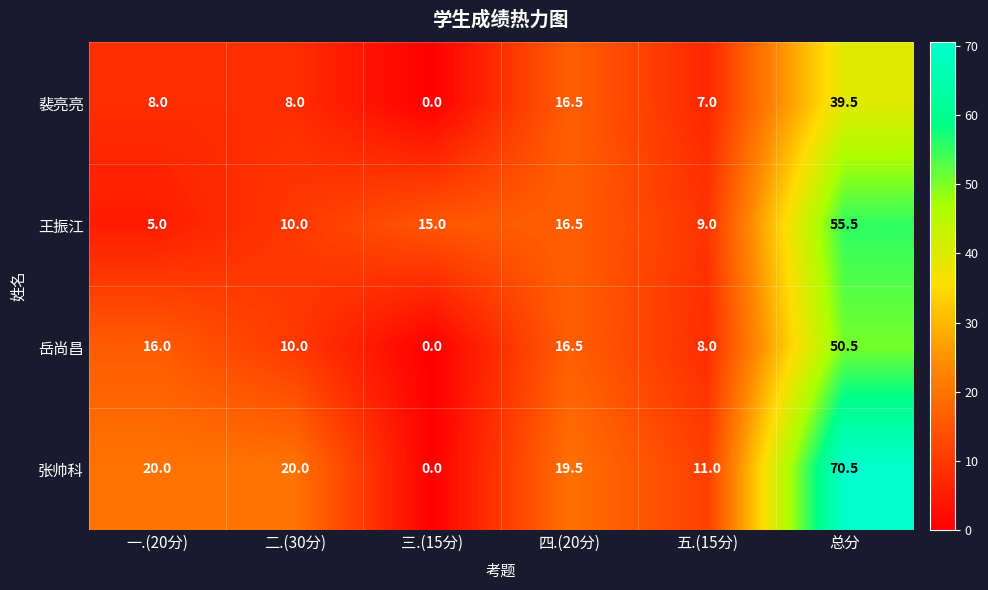

Which series has the largest range (max minus min)?

张帅科